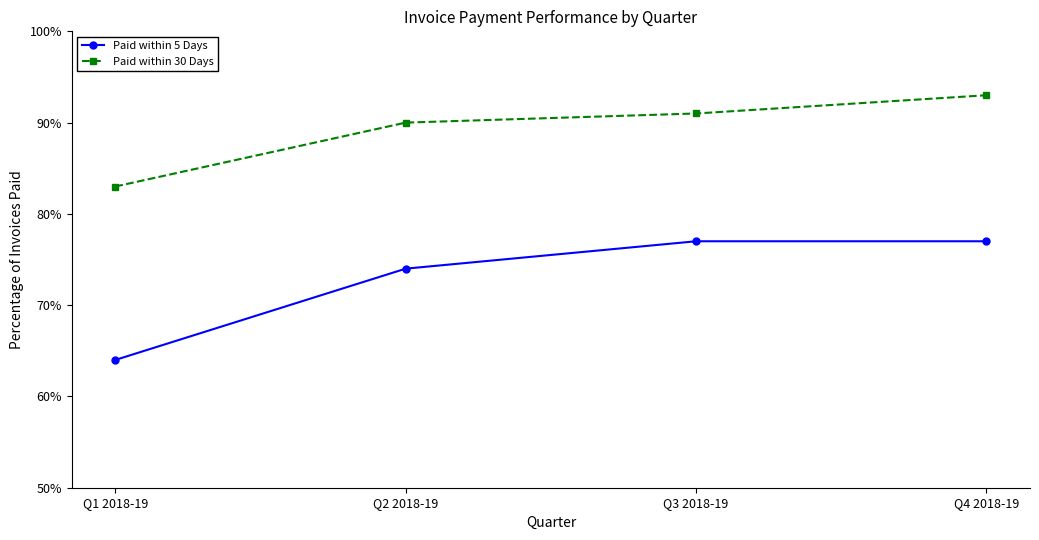

Which series has the largest total across all categories?

Paid within 30 Days